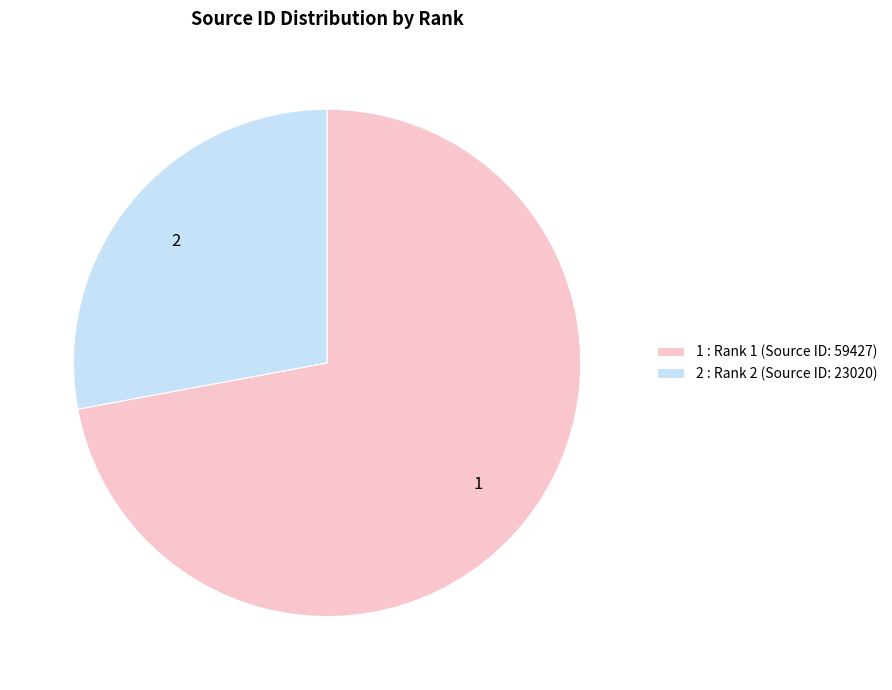

Is it true that 2 is 28% of the pie?

True